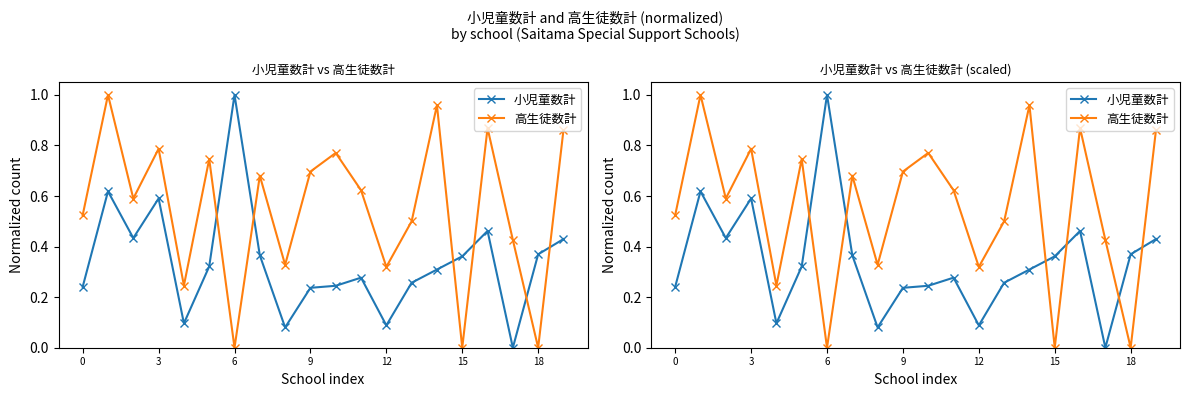

Rank the series by their maximum value, from highest to lowest.

小児童数計, 高生徒数計